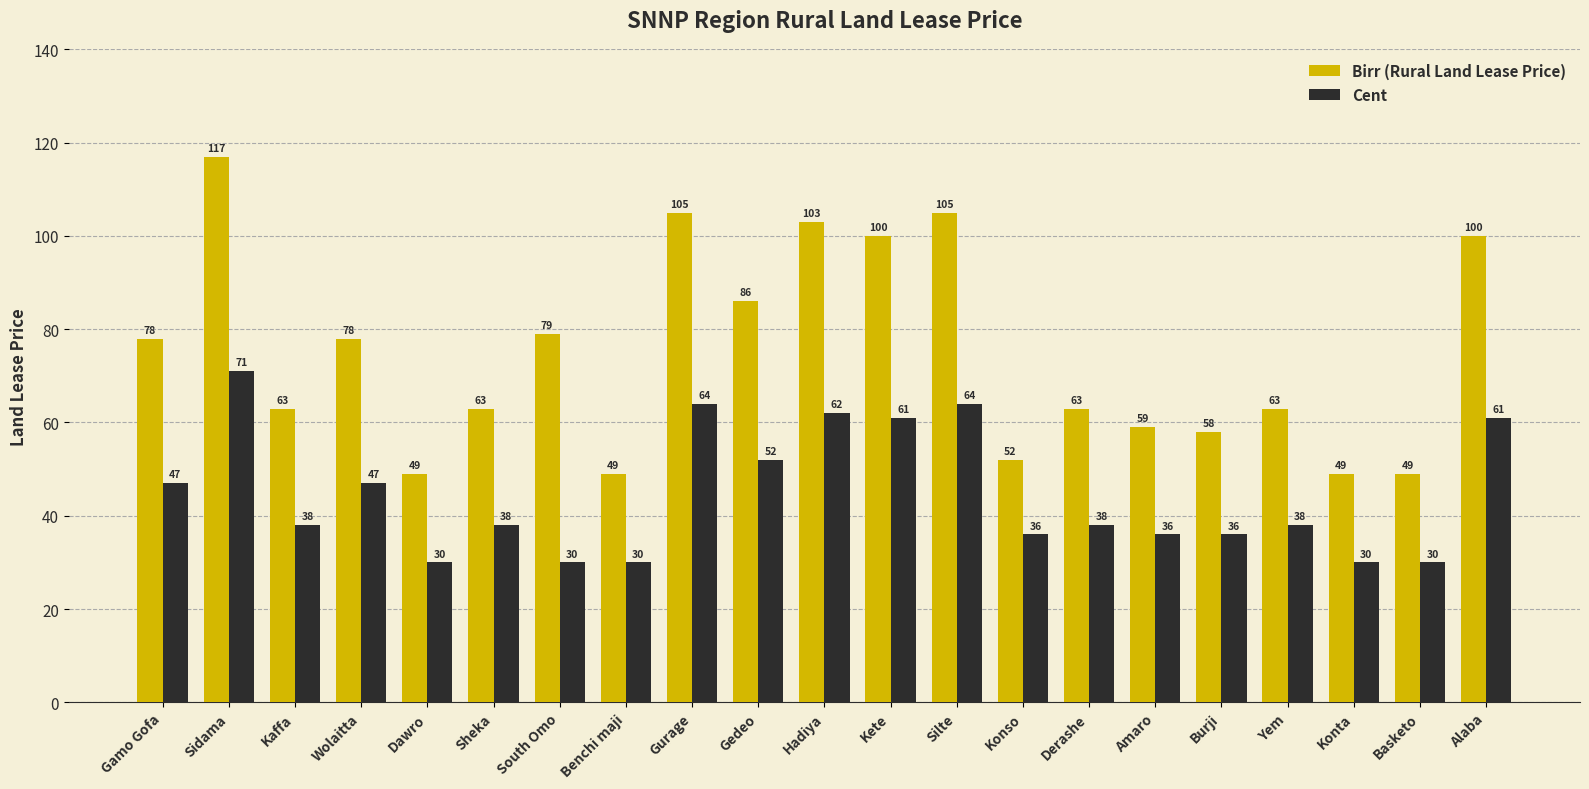

How many values in the Cent series are below 38?

8